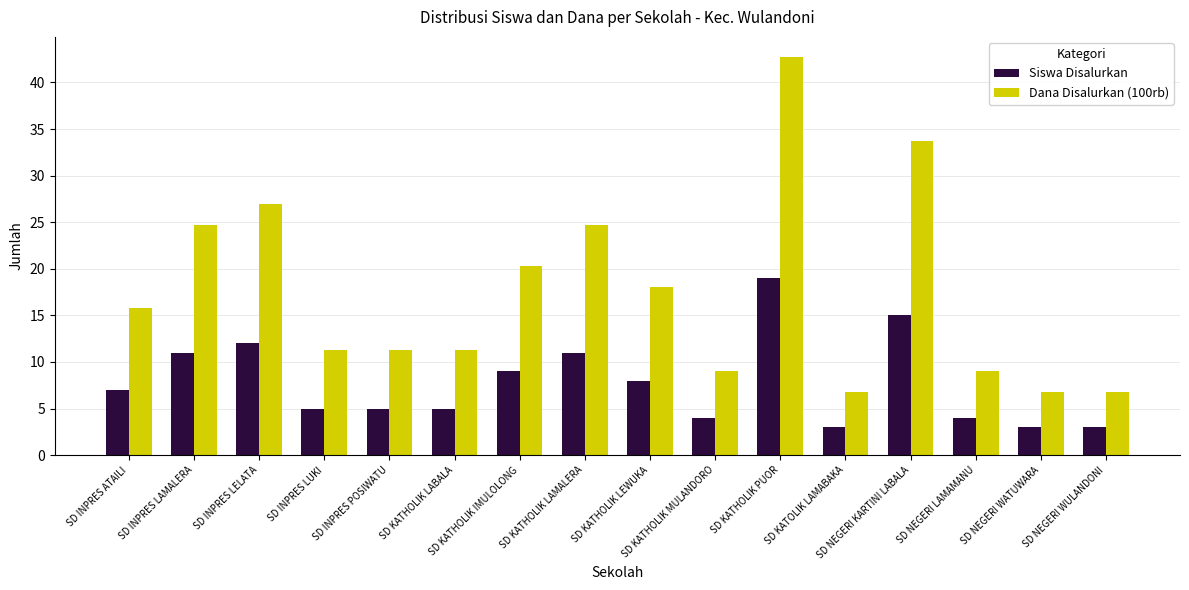

Which series has the largest range (max minus min)?

Dana Disalurkan (100rb)